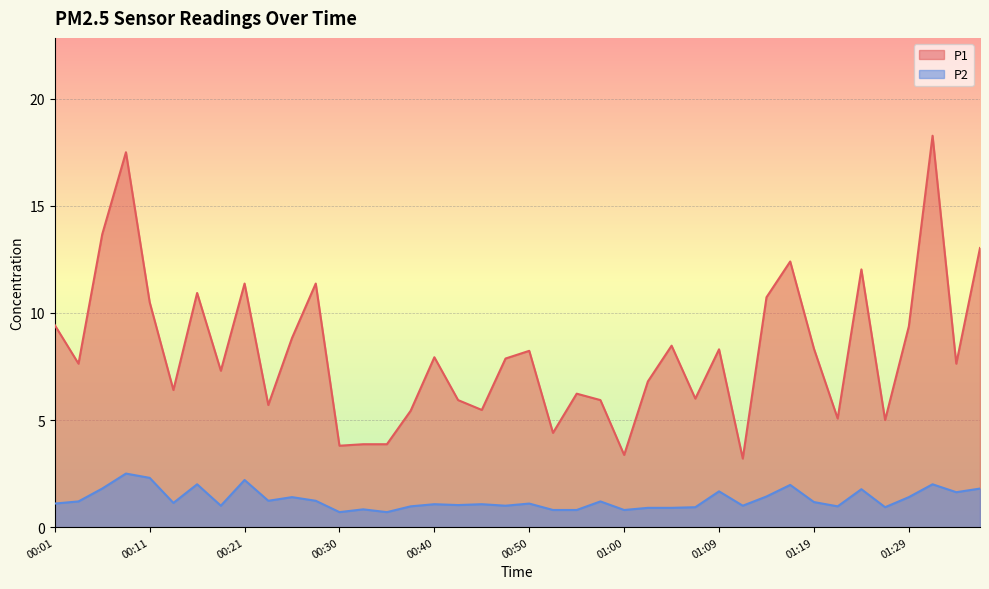

What is the value of the P1 point at the 38th from the left?

18.3